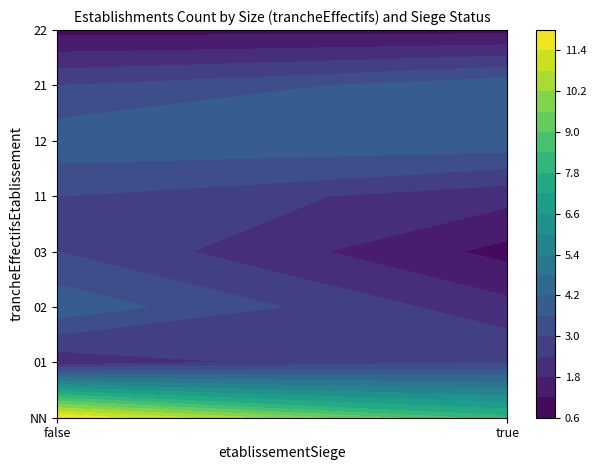

What is the sum of all values?

57